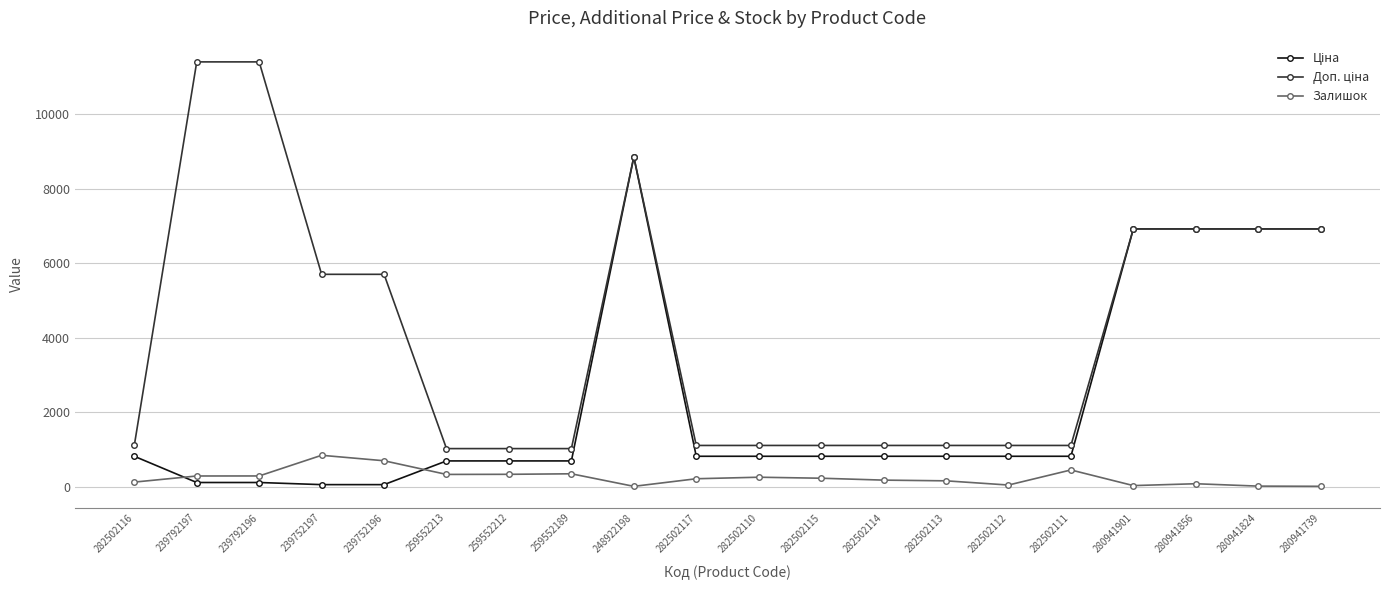

Is this an area chart (filled region under the line)?

No